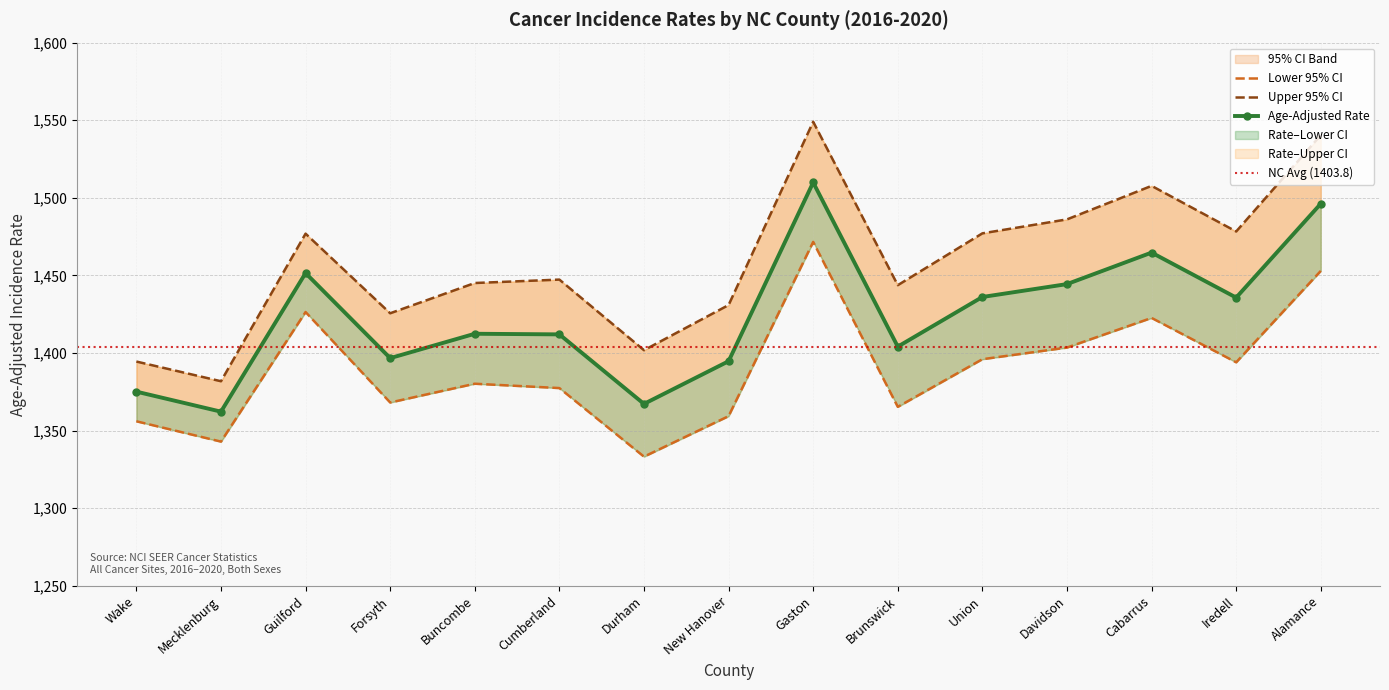

What is the label of the 8th point from the right?

New Hanover